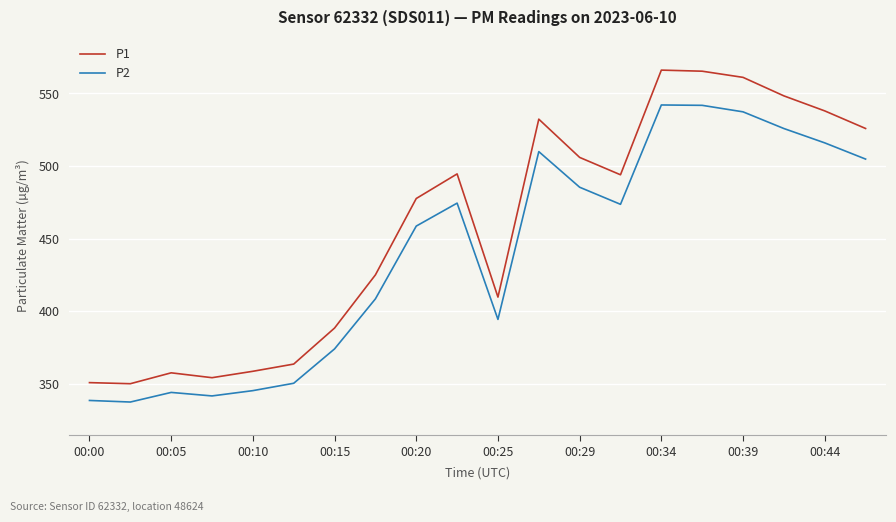

Does the chart display data point markers on the line(s)?

No